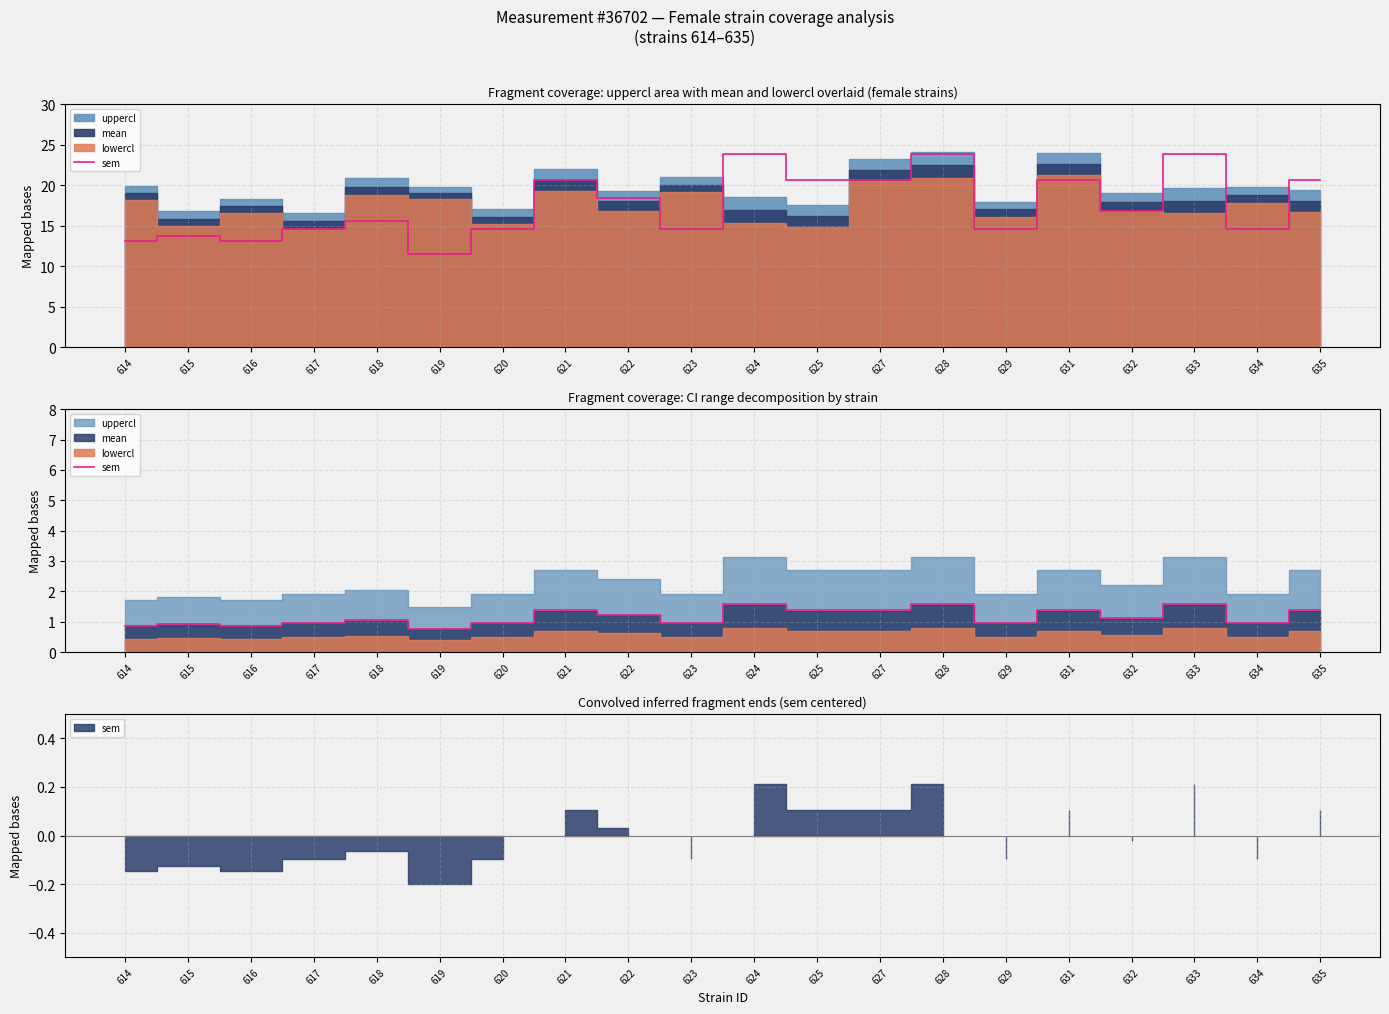

Which label corresponds to the largest value in the chart?

624